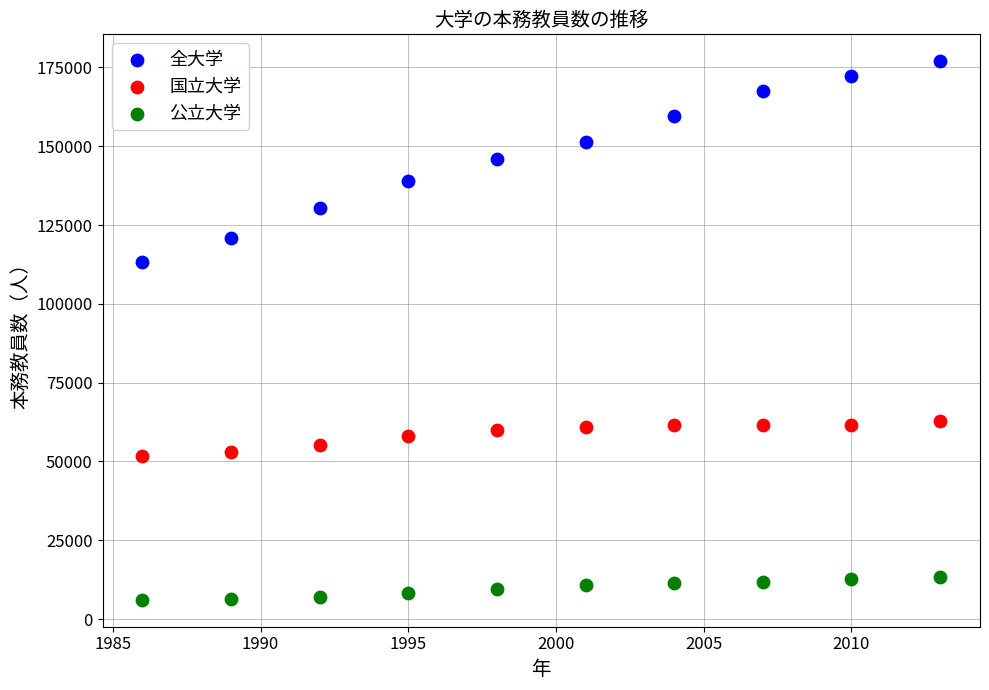

Across all series, what Y value is closest to 91535?

113435